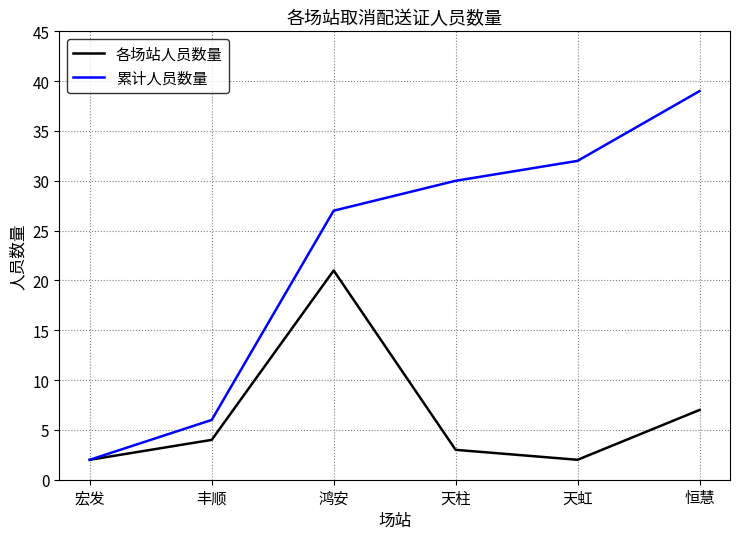

What are all the series names shown in the legend?

各场站人员数量, 累计人员数量